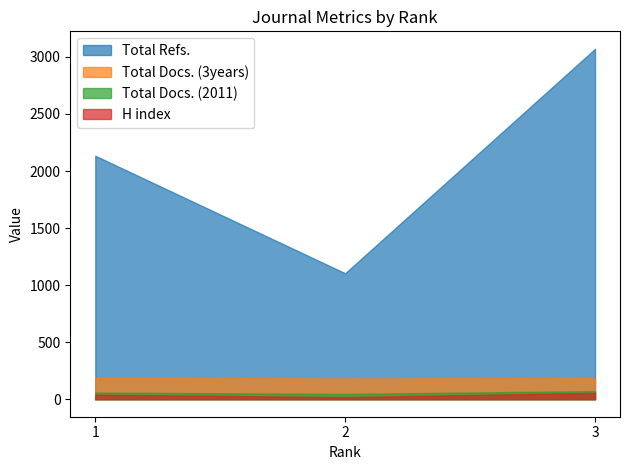

At which category is the sum across all series the highest?

3